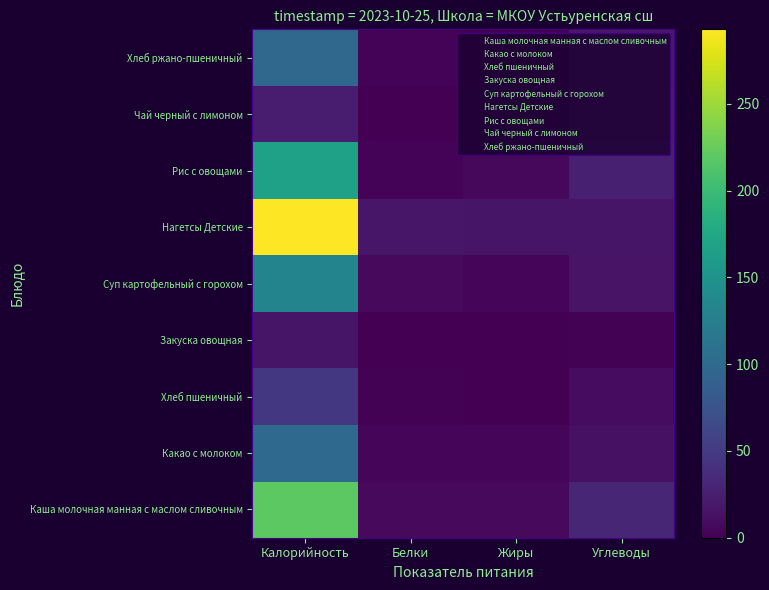

At which category is the sum across all series the highest?

Калорийность